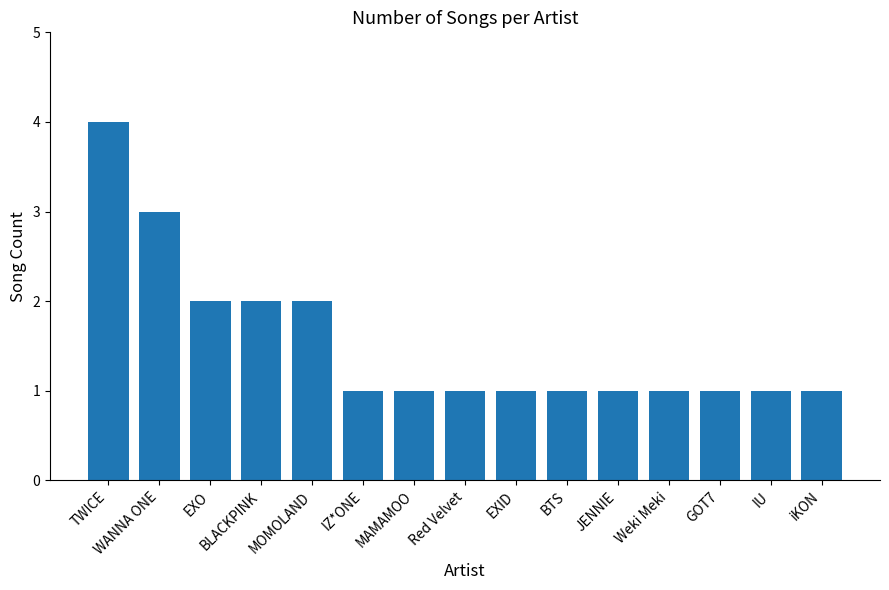

What is the minimum value shown in the chart?

1